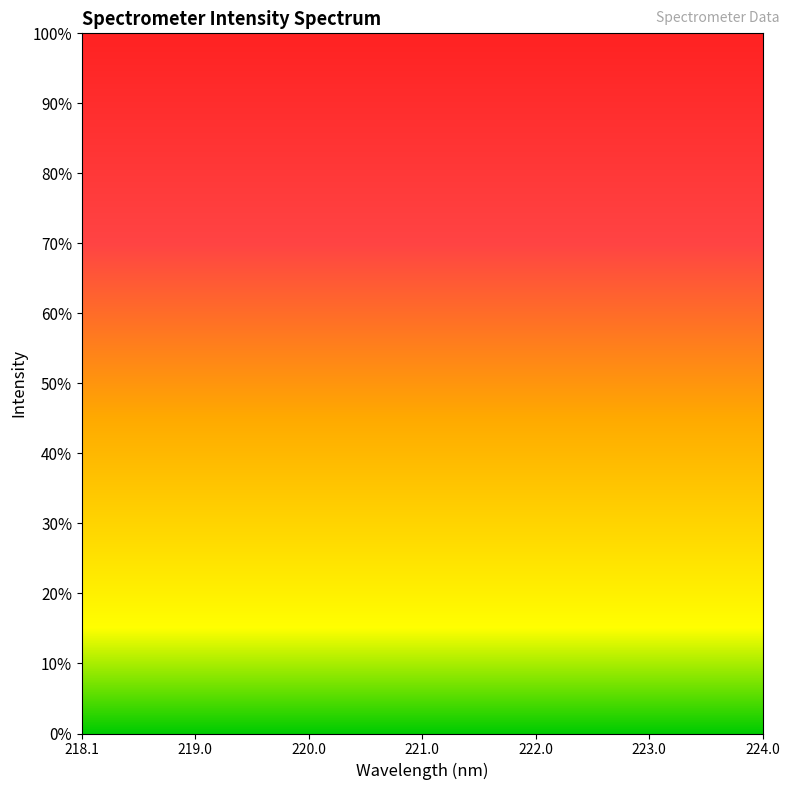

What is the greatest value displayed?

100.0